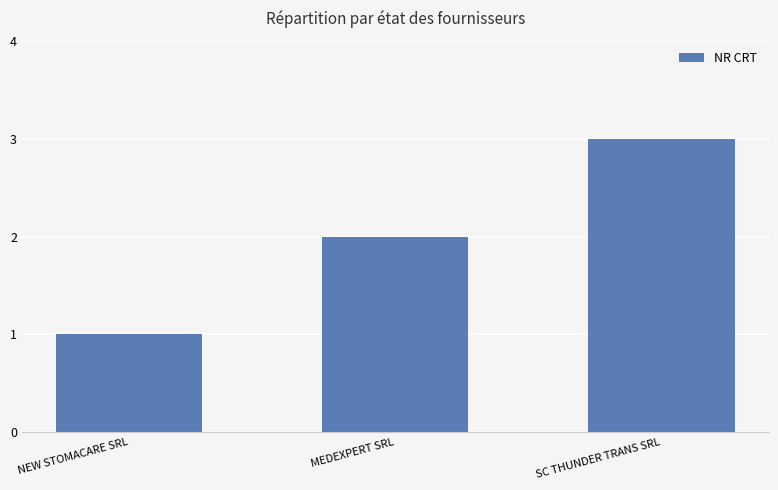

Are the bars grouped side by side (vs. stacked)?

No